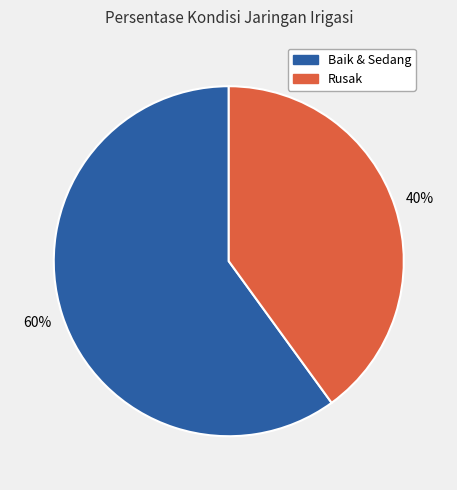

Rank the categories by value from highest to lowest.

Baik & Sedang, Rusak